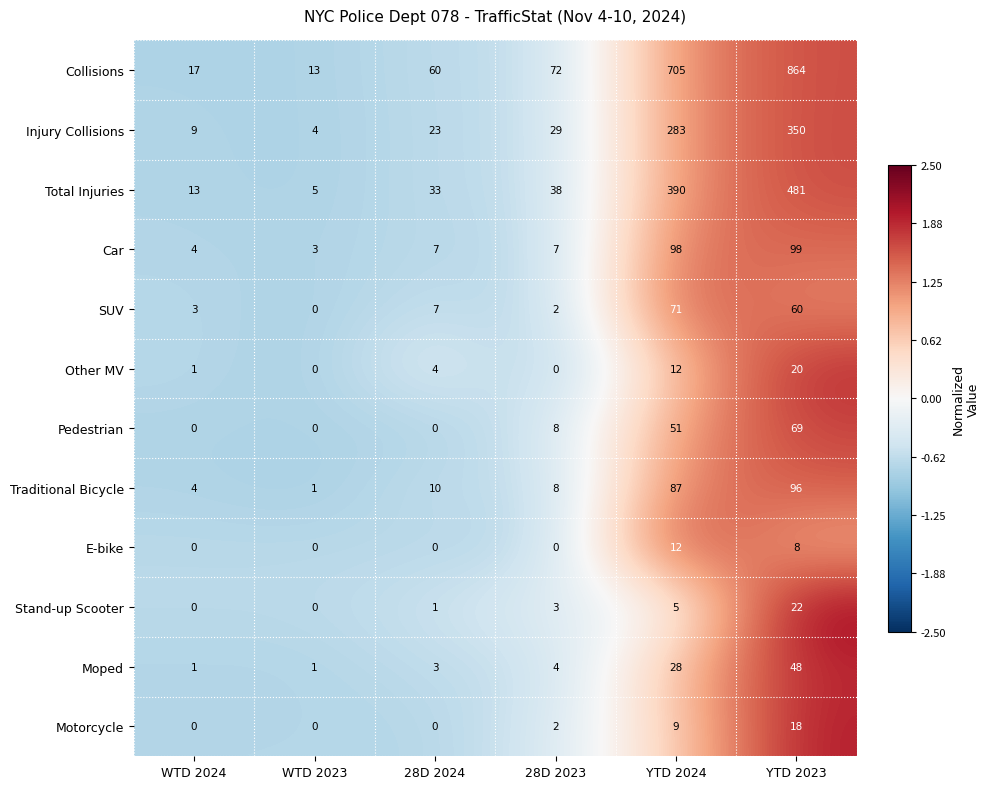

At how many categories does at least one series exceed 1?

6